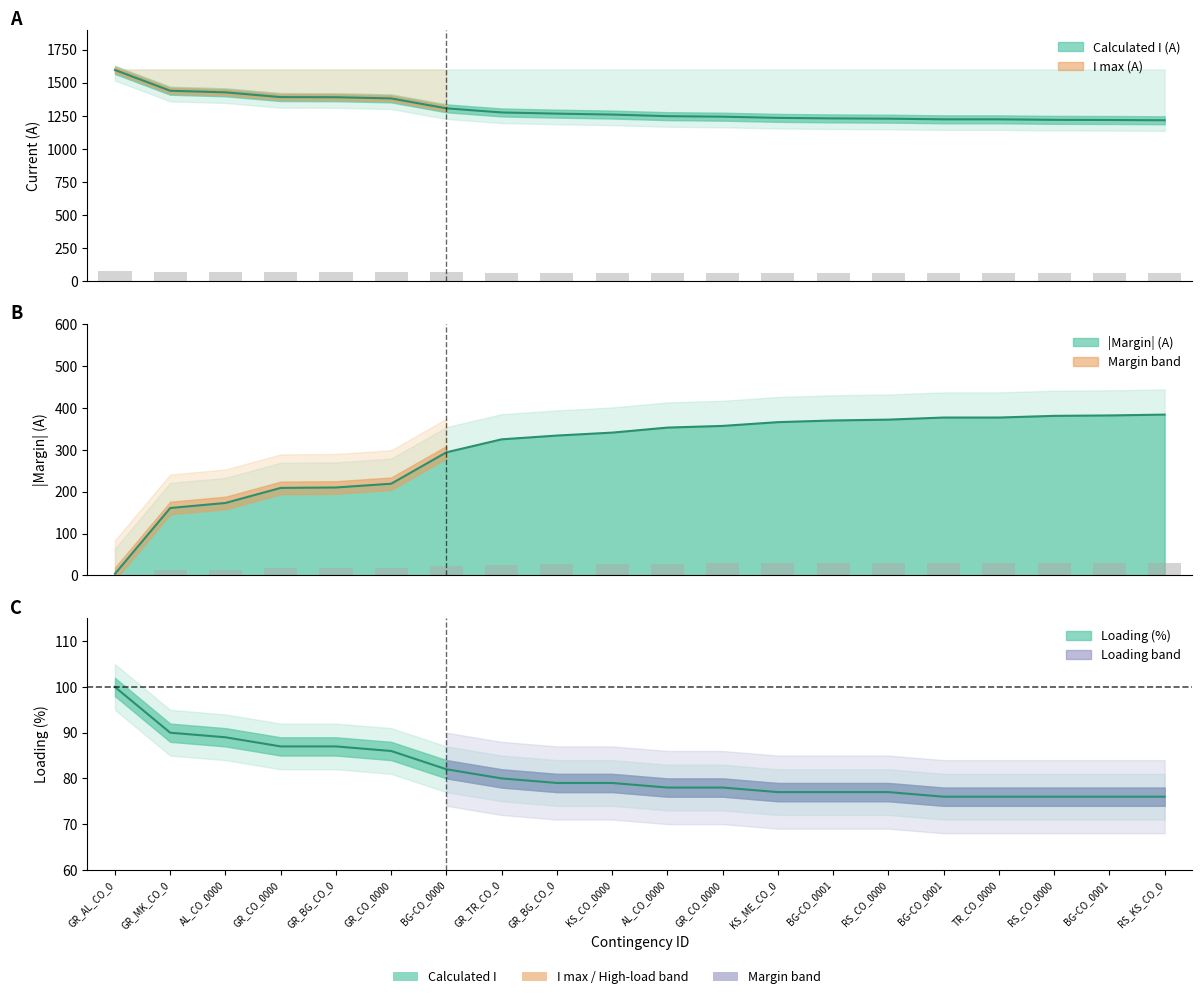

What is the total value across all series at GR_BG_CO_0?

1546.5